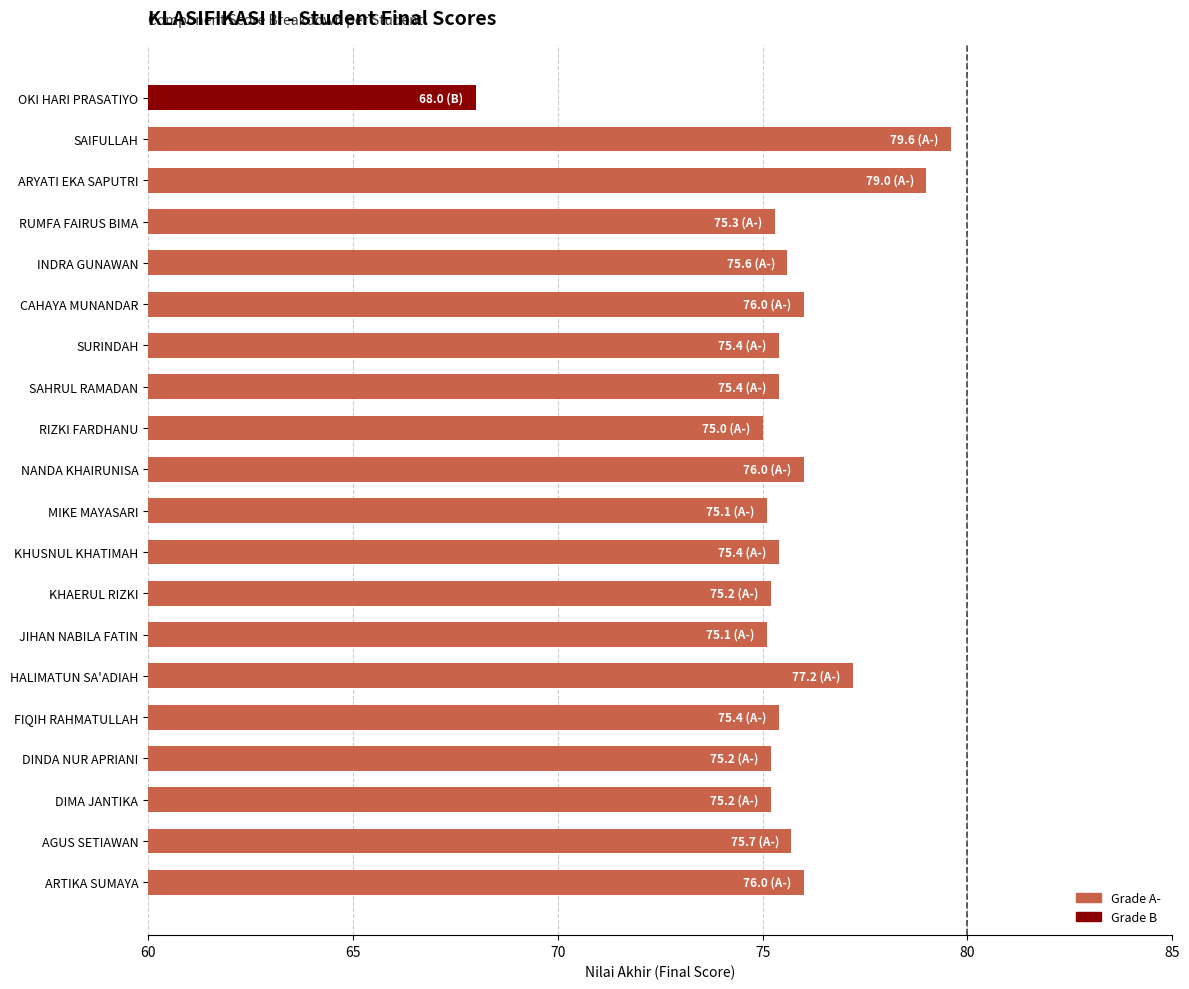

What is the difference between the maximum and second lowest values?

4.6